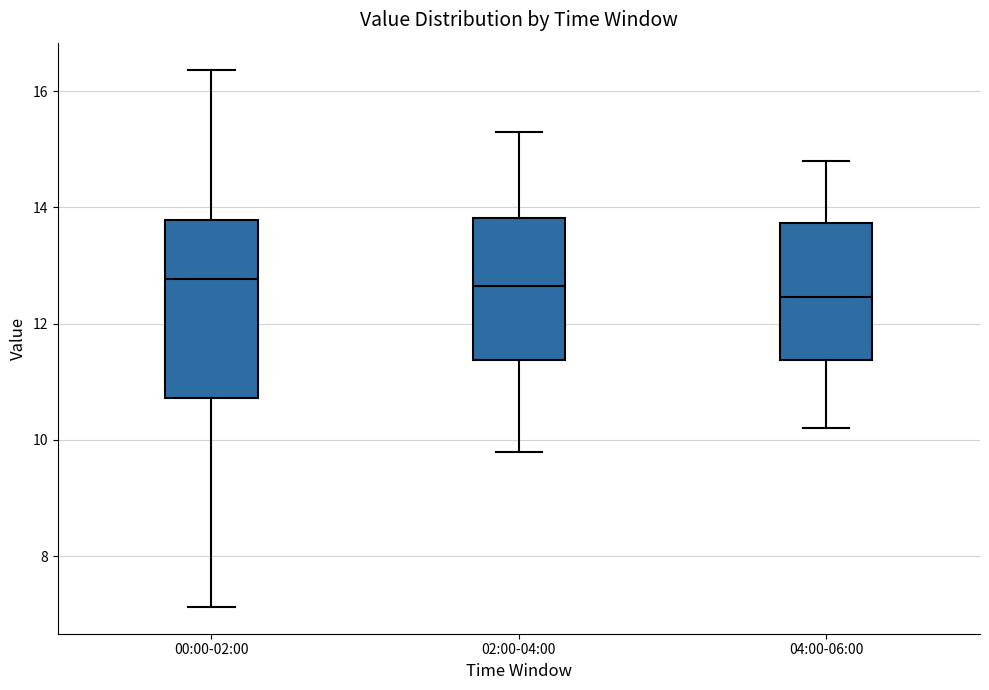

Reading left to right, read every box against the y-axis: the position of its median line, the range the box covers, and the ends of its whiskers. The values are not printed on the chart, so give them approximately, as read against the axis.

00:00-02:00: median 12.8, box 10.8 to 13.8, whiskers 7.2 to 16.4
02:00-04:00: median 12.6, box 11.4 to 13.8, whiskers 9.8 to 15.4
04:00-06:00: median 12.4, box 11.4 to 13.8, whiskers 10.2 to 14.8